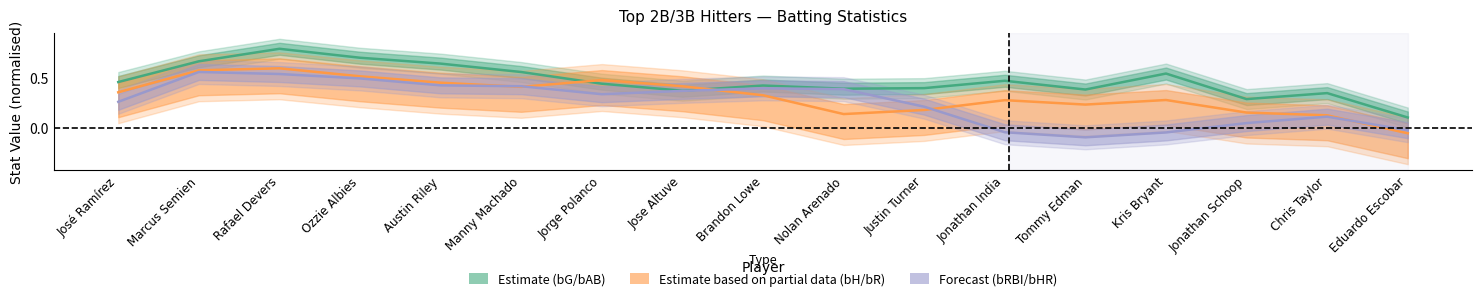

Between Austin Riley and Nolan Arenado, which series saw the biggest shift?

Estimate based on partial data